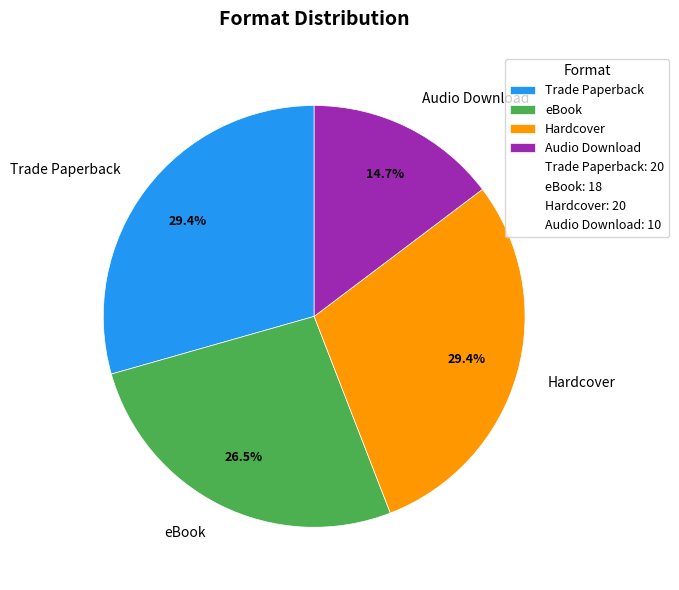

The Audio Download slice represents 15% of the pie. True or false?

True